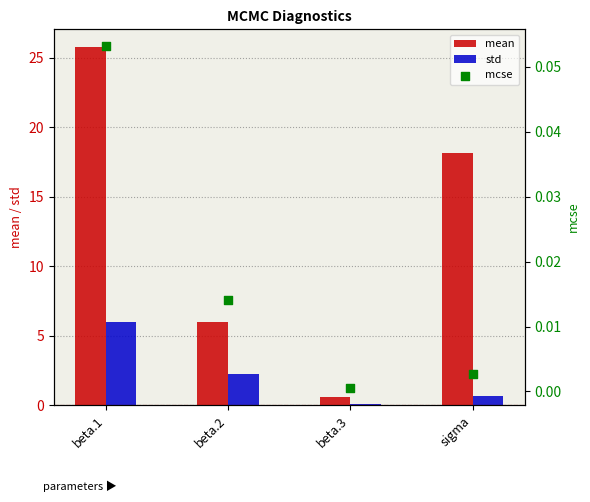

Which series reaches the minimum Y coordinate?

mcse